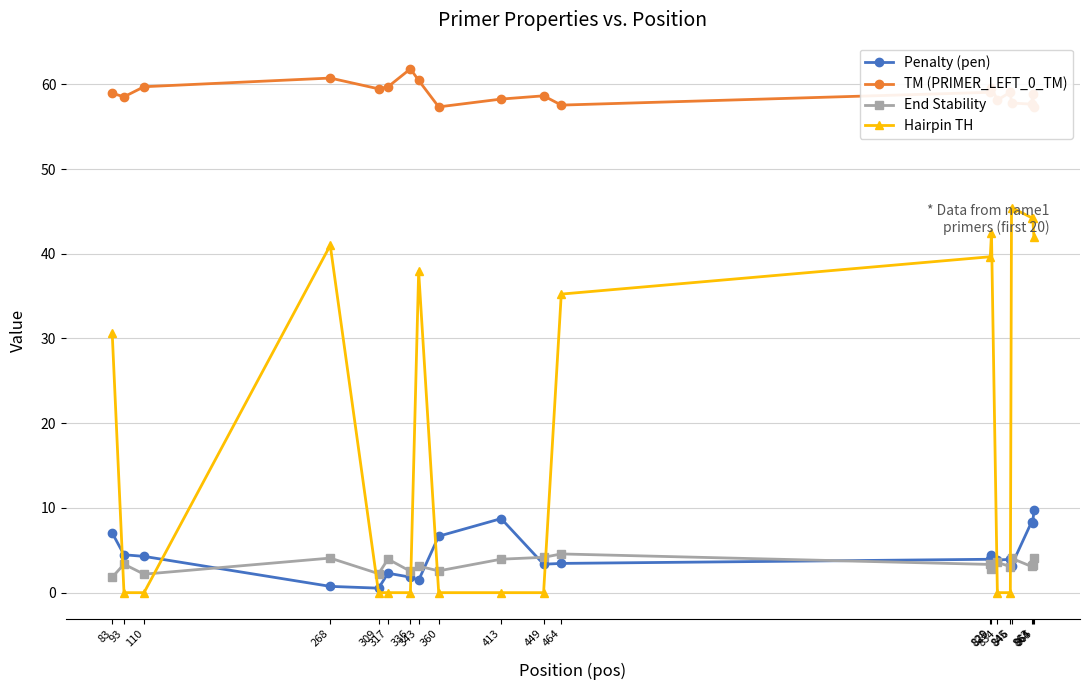

What is the value of the End Stability point at the 13th from the left?

3.3